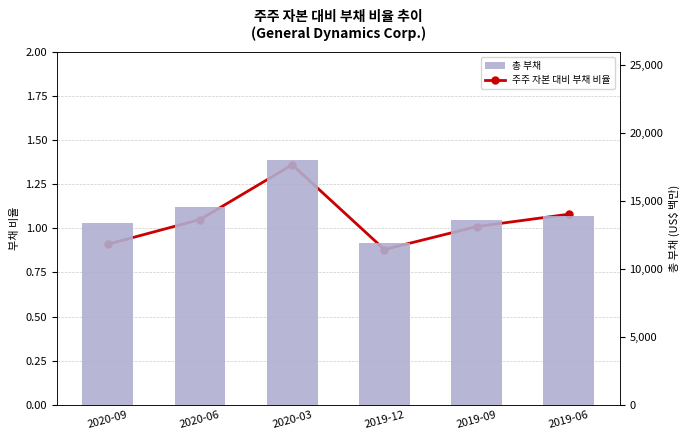

At 2019-09, list the series in order from largest to smallest.

총 부채, 주주 자본 대비 부채 비율